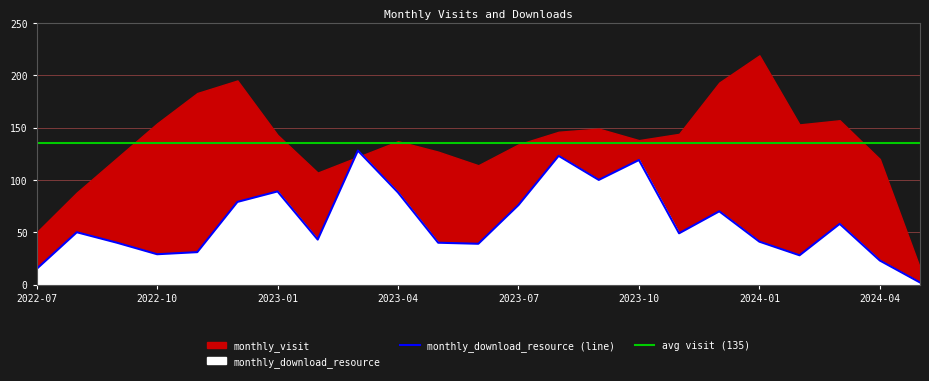

Rank the categories by value from lowest to highest.

2024-05, 2022-07, 2024-04, 2024-02, 2022-10, 2022-11, 2023-06, 2022-09, 2023-05, 2024-01, 2023-02, 2023-11, 2022-08, 2024-03, 2023-12, 2023-07, 2022-12, 2023-04, 2023-01, 2023-09, 2023-10, 2023-08, 2023-03